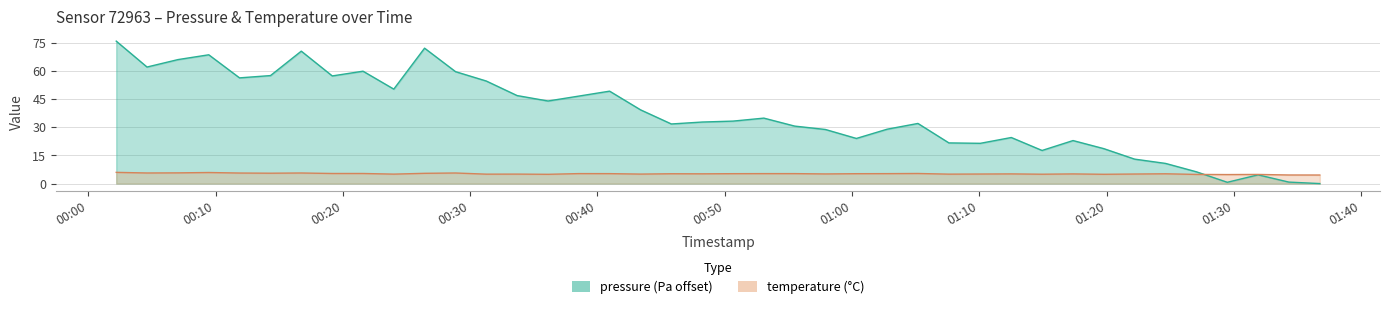

Which series ends up on top after the final intersection of pressure and temperature?

temperature